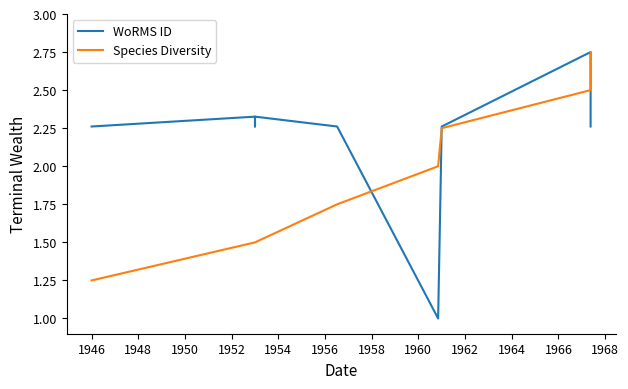

True or false: Species Diversity has more than 0 interior local peaks.

False